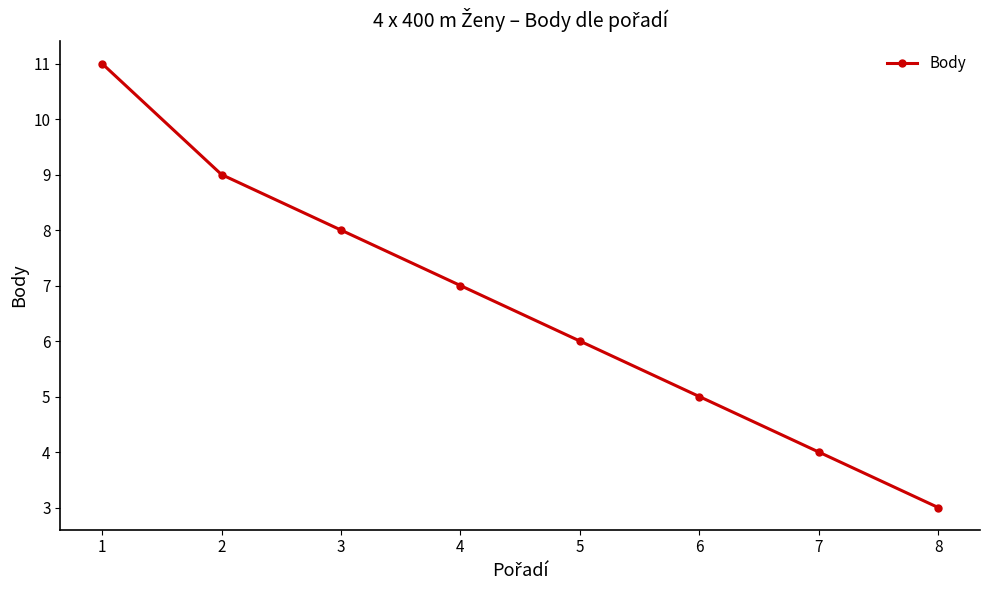

The chart shows a value of 18 at 1. True or false?

False